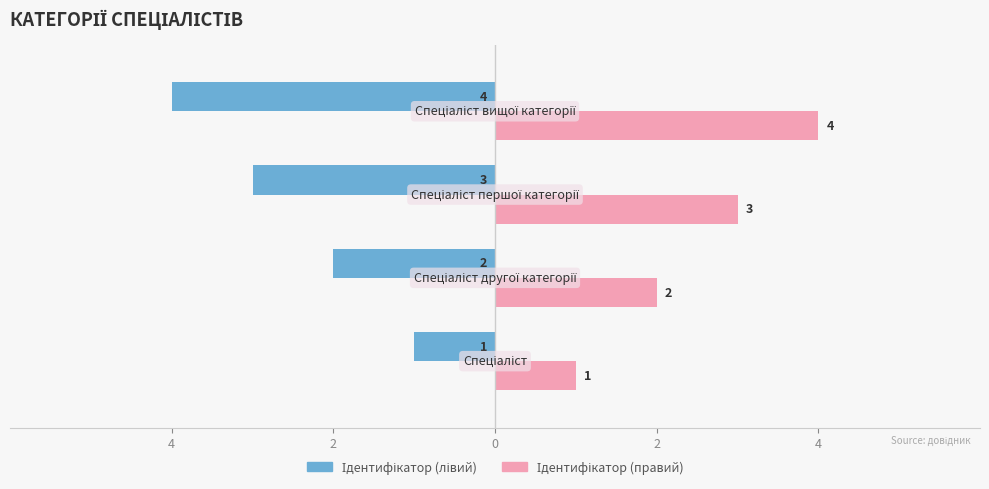

What are all the series names shown in the legend?

Ідентифікатор (лівий), Ідентифікатор (правий)